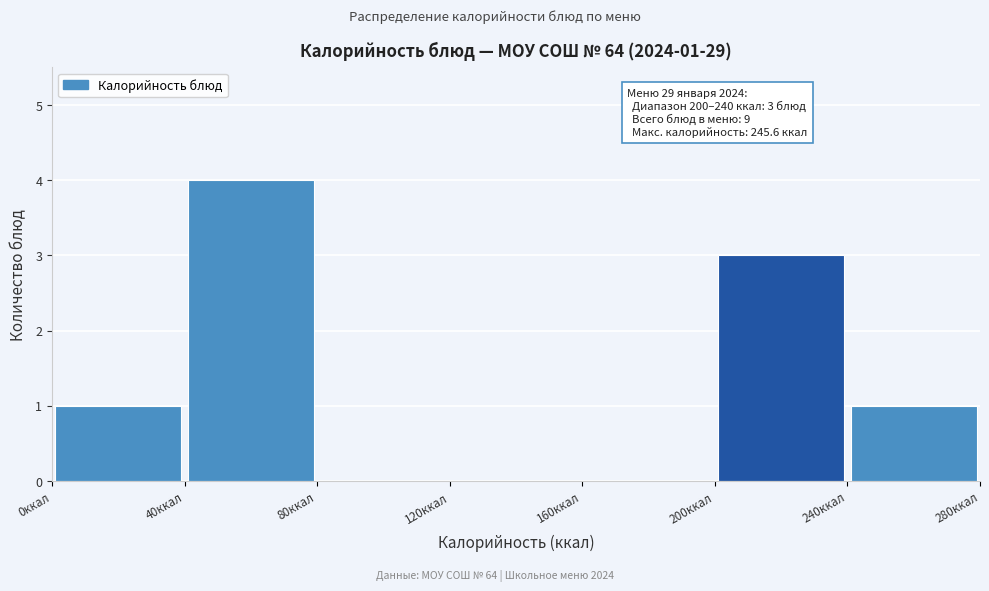

Which range on the x-axis has the tallest bar?

40 to 80